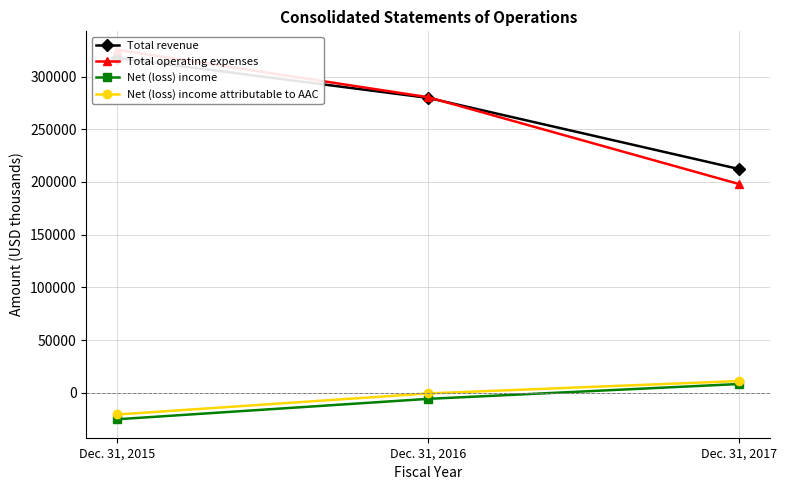

How many positive values does the Net (loss) income series have?

1